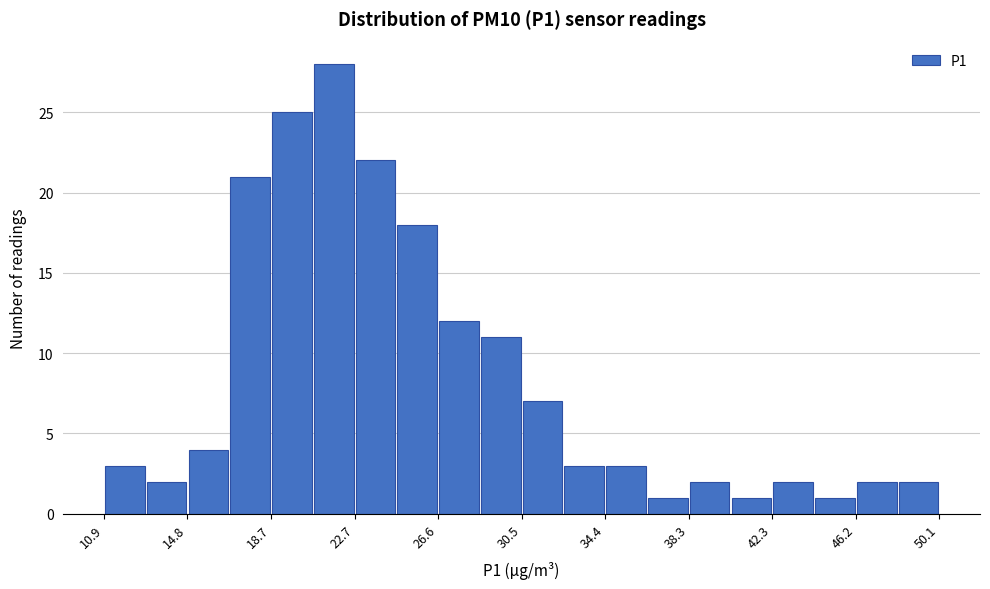

Read against the x-axis, roughly where is the centre of the tallest bar?

21.5